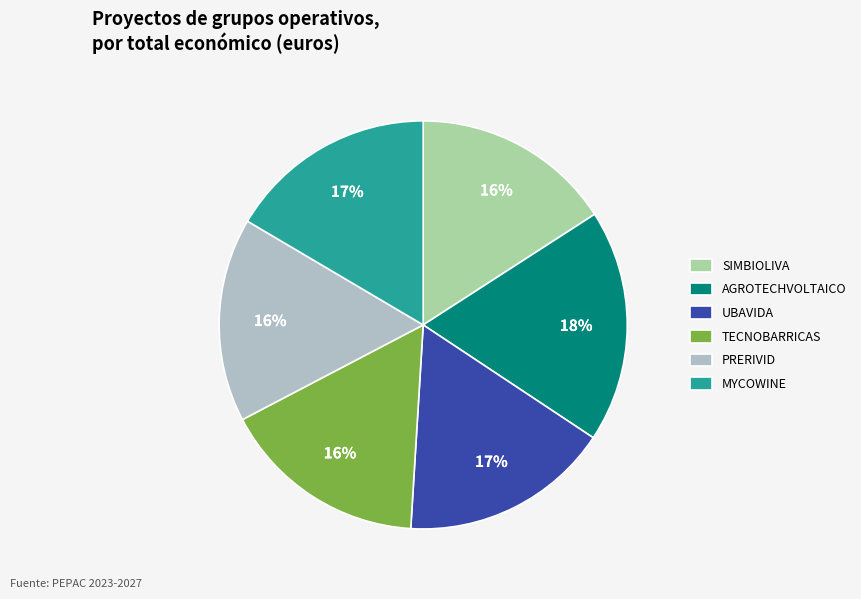

How many segments does this pie chart have?

6